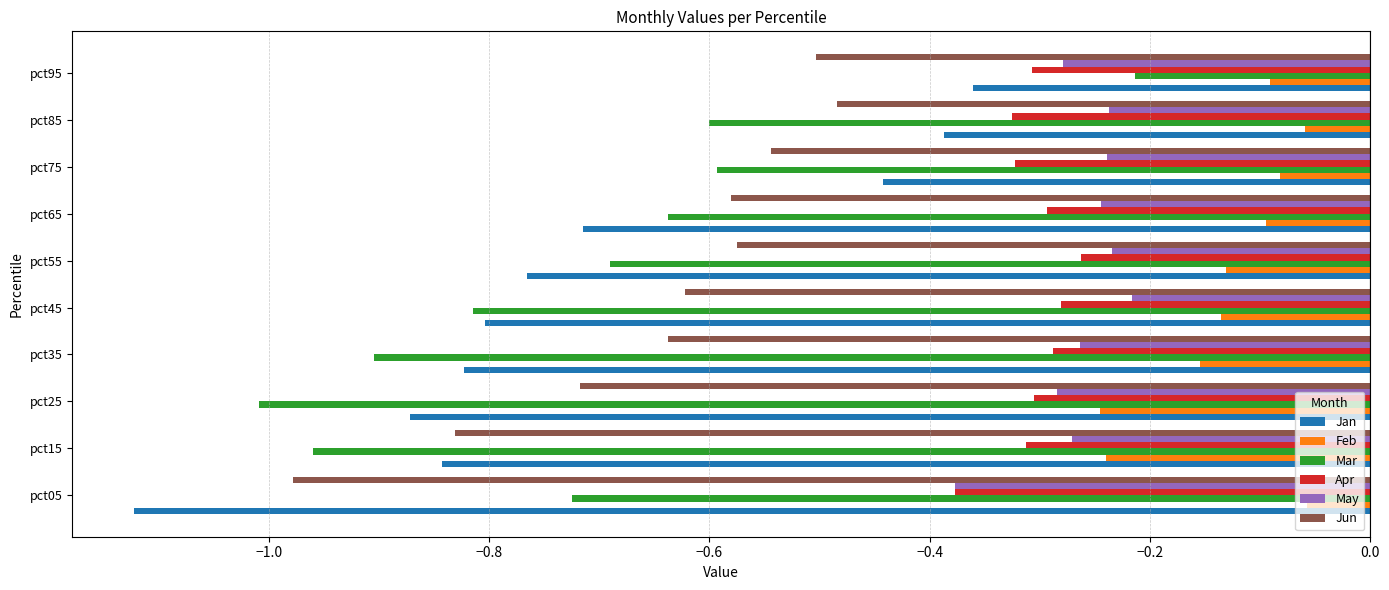

What is the difference between the maximum and minimum values in the May series?

0.2